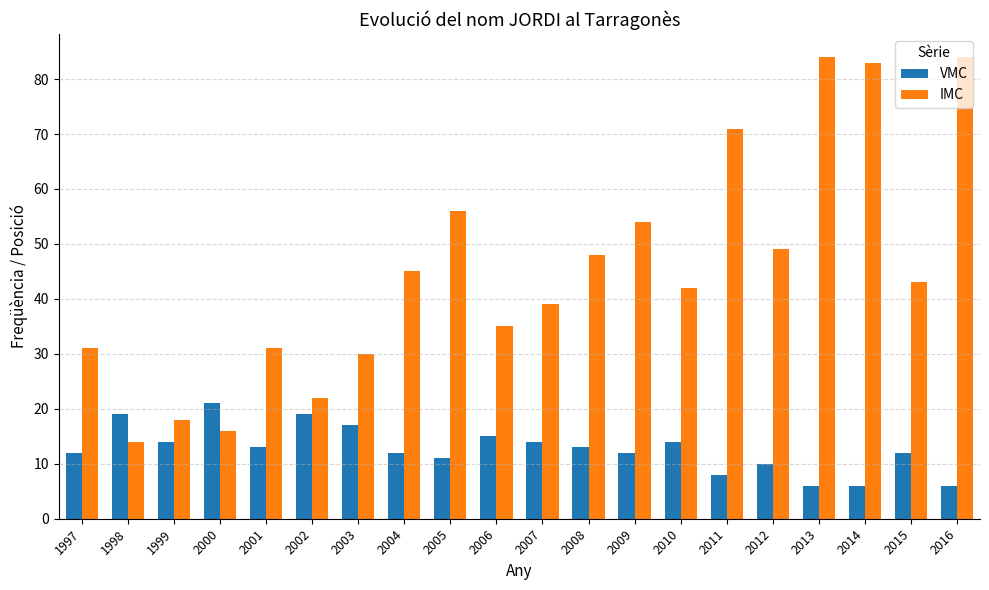

What is the minimum value for VMC?

6